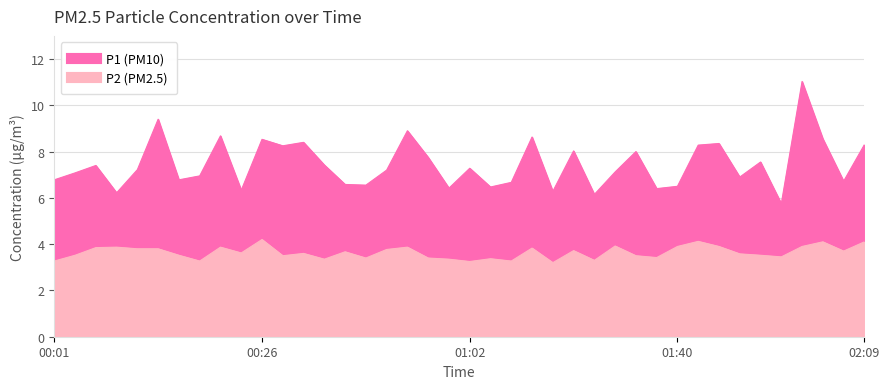

True or false: P1 has a value of 6.7 at 01:07.

True